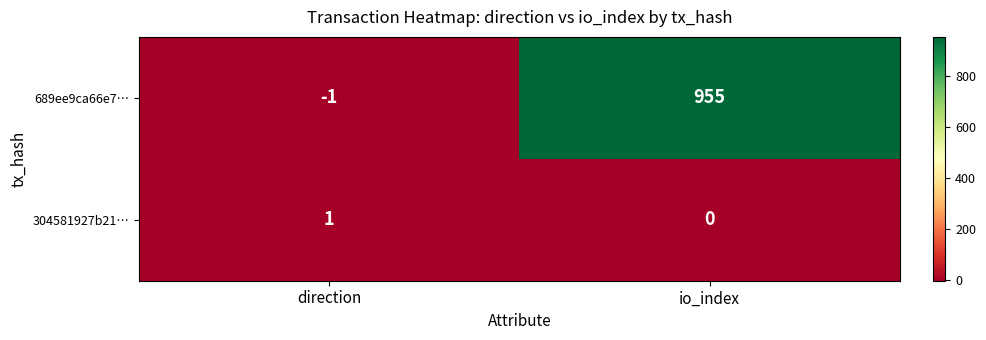

How many data points does each series have?

2